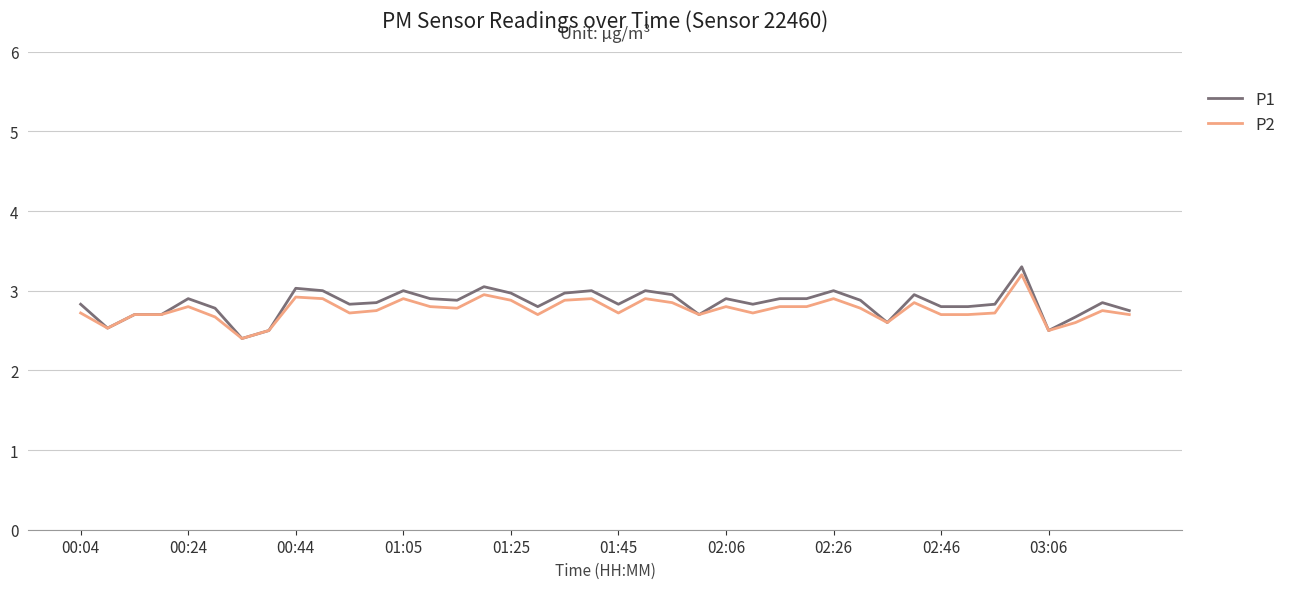

What is the highest value of the P1 series?

3.3